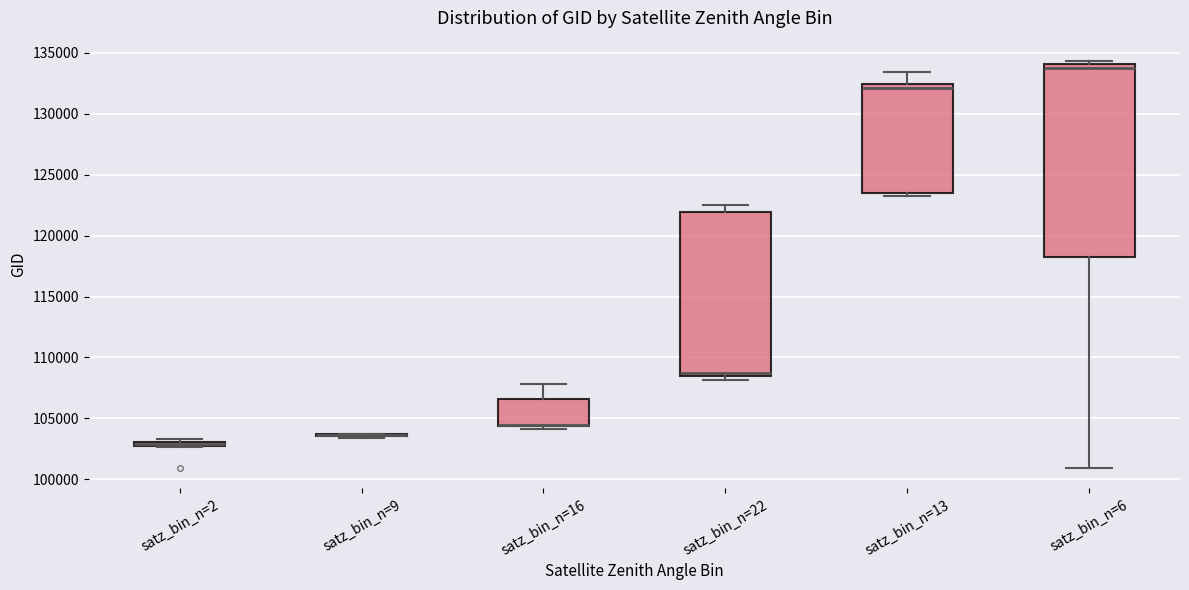

Which box is the tallest, from its lower edge to its upper edge?

satz_bin_n=6